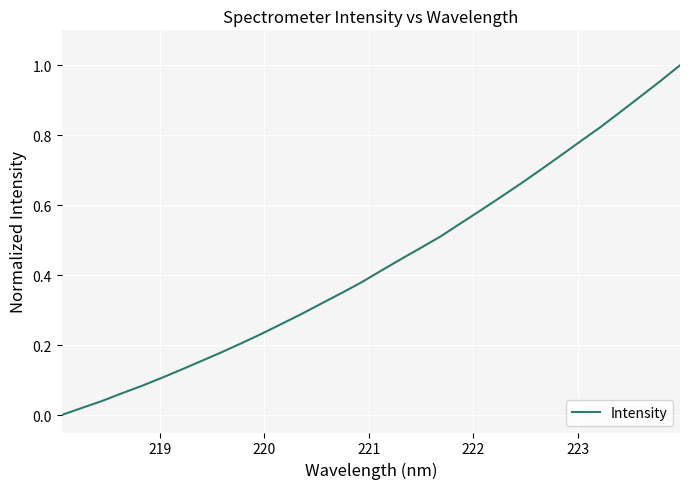

Does the chart have visible grid lines?

Yes